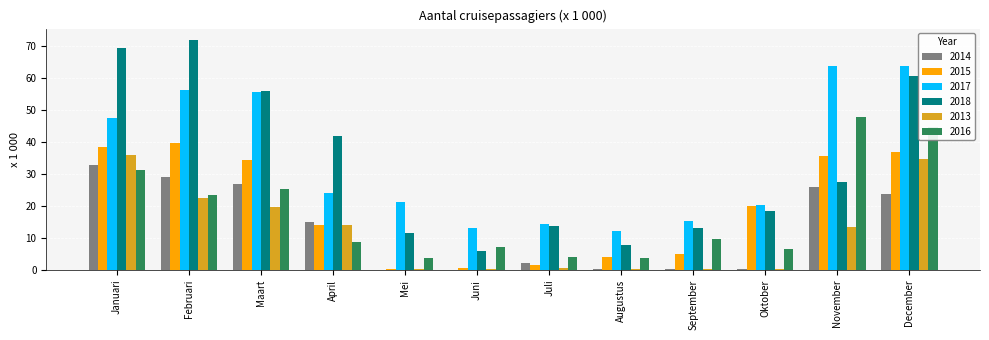

How many categories are shown in the chart?

12